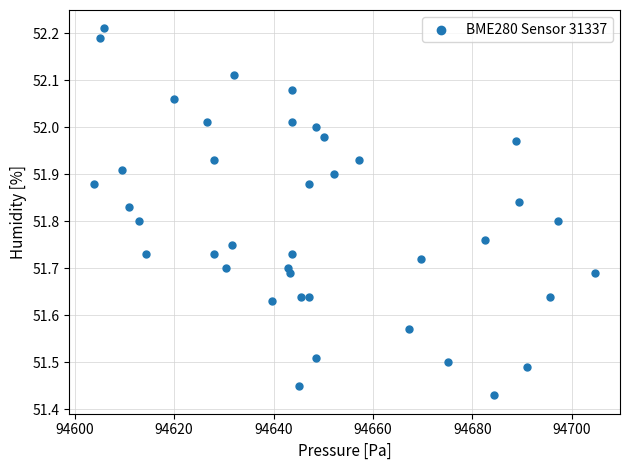

What is the range of X values (max minus min)?

100.7